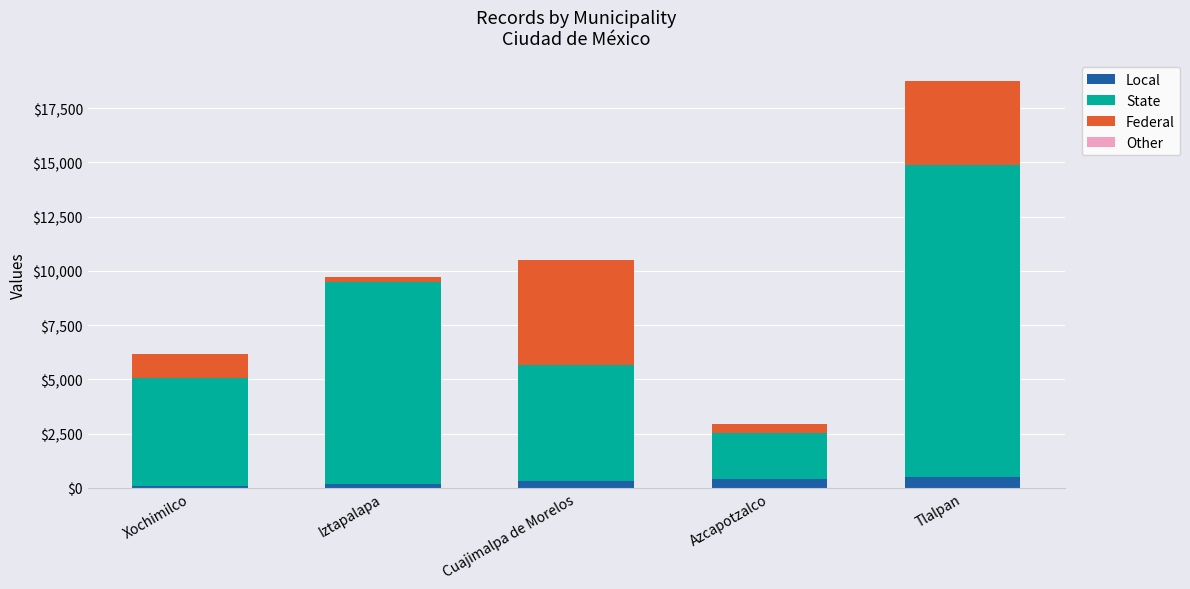

At which category is the sum across all series the highest?

Tlalpan